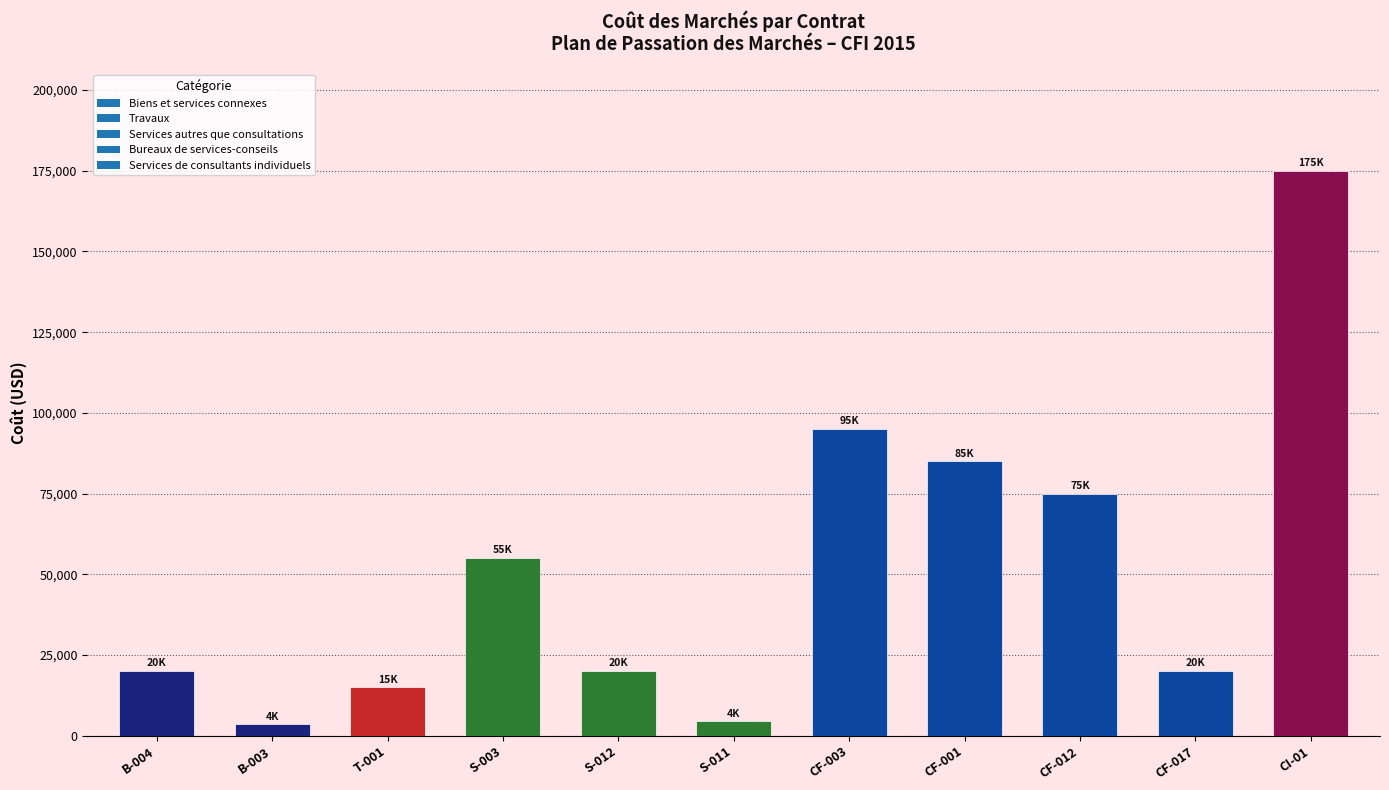

What is the difference between the second highest and minimum values?

91500